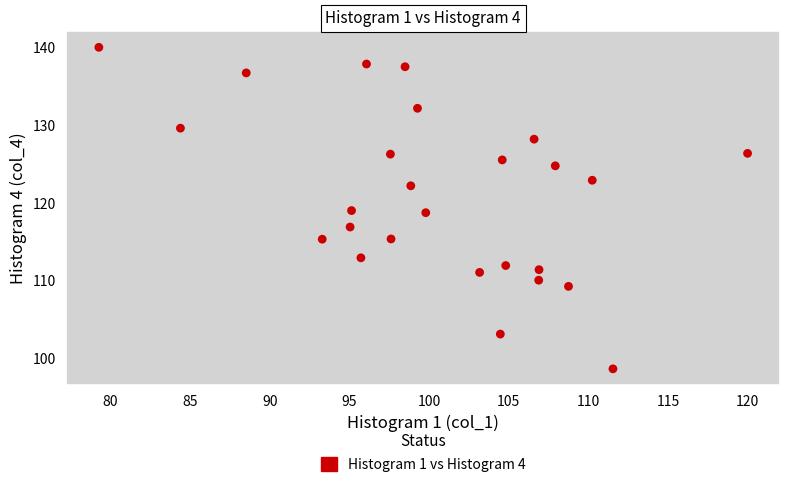

What is the range of X values (max minus min)?

40.7